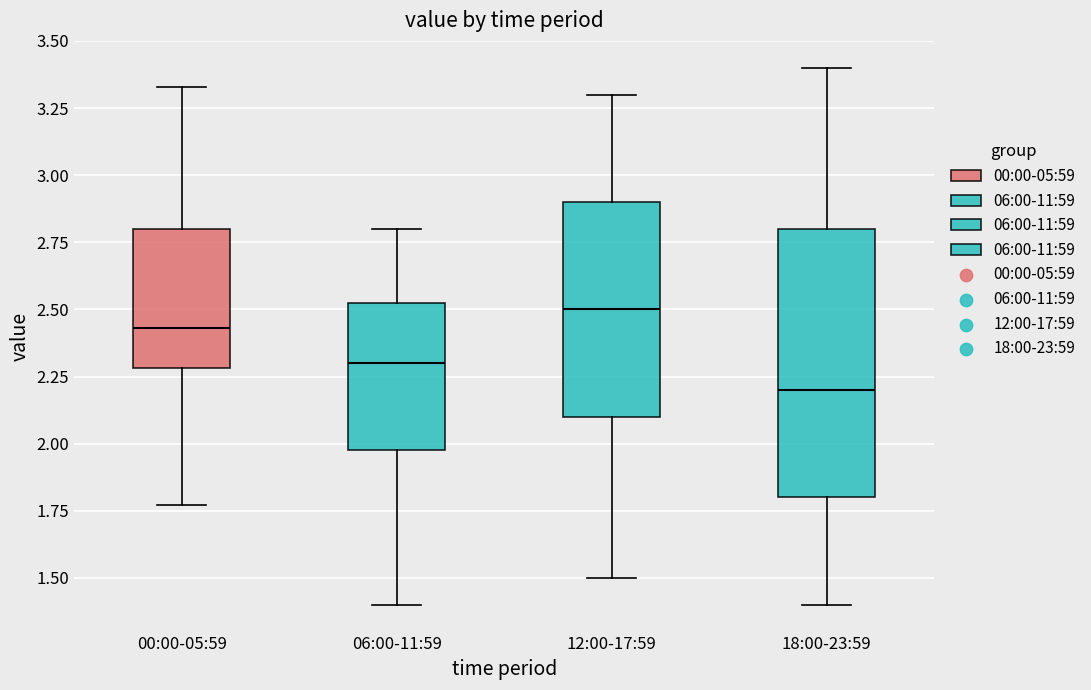

Reading left to right, read every box against the y-axis: the position of its median line, the range the box covers, and the ends of its whiskers. The values are not printed on the chart, so give them approximately, as read against the axis.

00:00-05:59: median 2.45, box 2.30 to 2.80, whiskers 1.75 to 3.35
06:00-11:59: median 2.30, box 2.00 to 2.55, whiskers 1.40 to 2.80
12:00-17:59: median 2.50, box 2.10 to 2.90, whiskers 1.50 to 3.30
18:00-23:59: median 2.20, box 1.80 to 2.80, whiskers 1.40 to 3.40